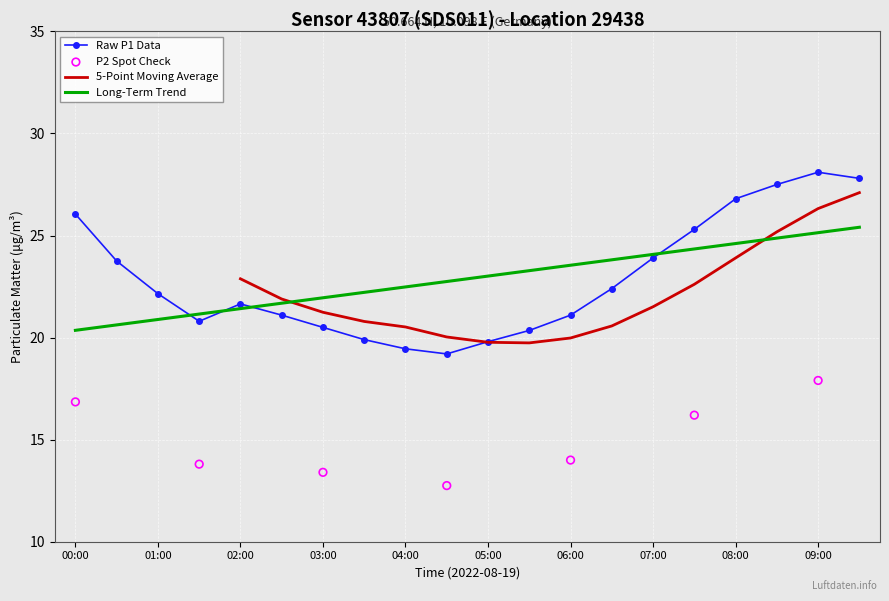

What is the change in value from 03:00 to 05:30?

-0.1